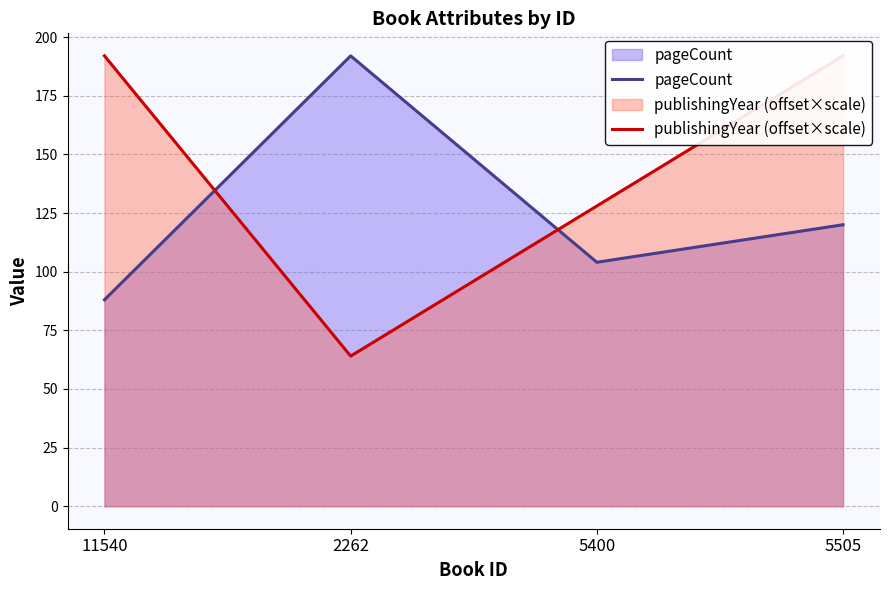

What is the sum of all pageCount values?

504